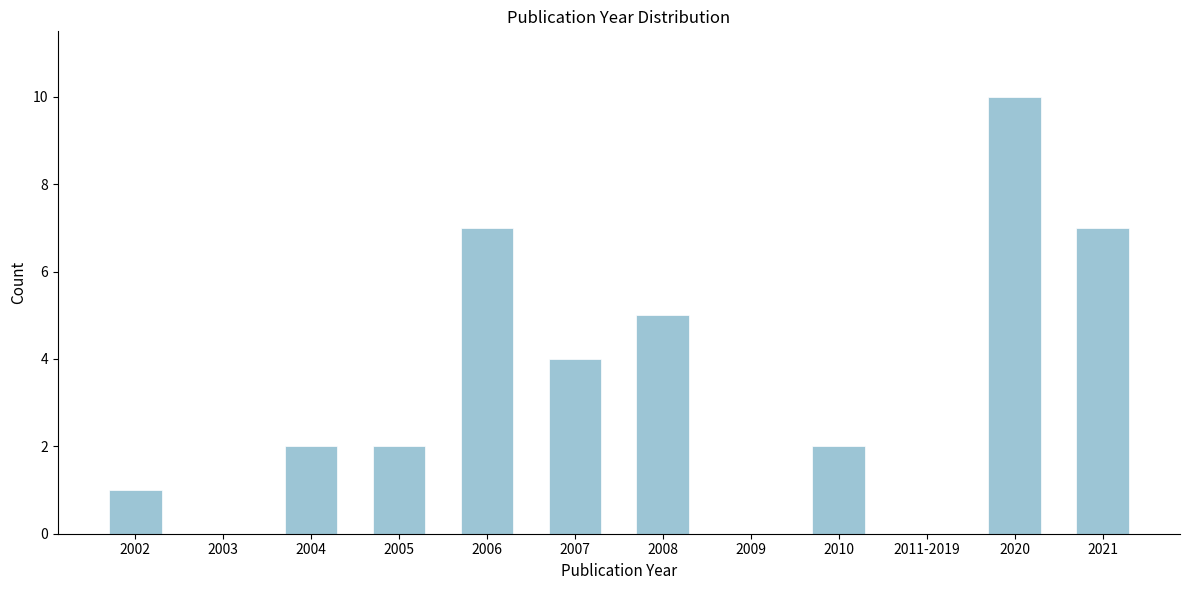

Reading left to right, extract all data points from this chart.

2002=1	2003=0	2004=2	2005=2	2006=7	2007=4	2008=5	2009=0	2010=2	2011-2019=0	2020=10	2021=7